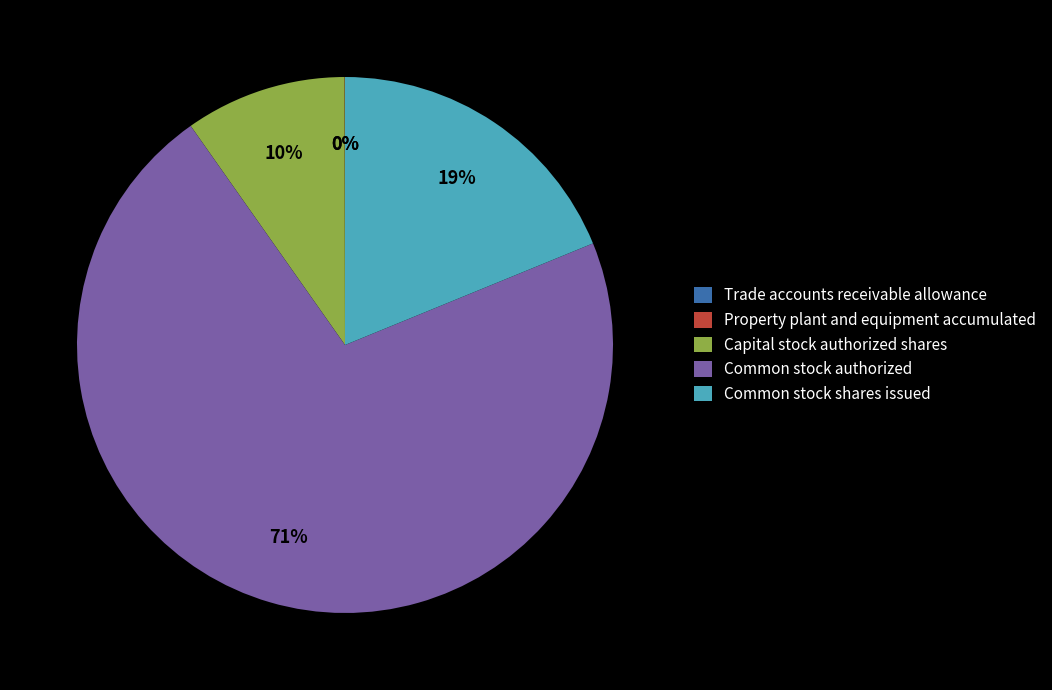

What is the ratio of the value at Common stock shares issued to the value at Capital stock authorized shares?

1.9